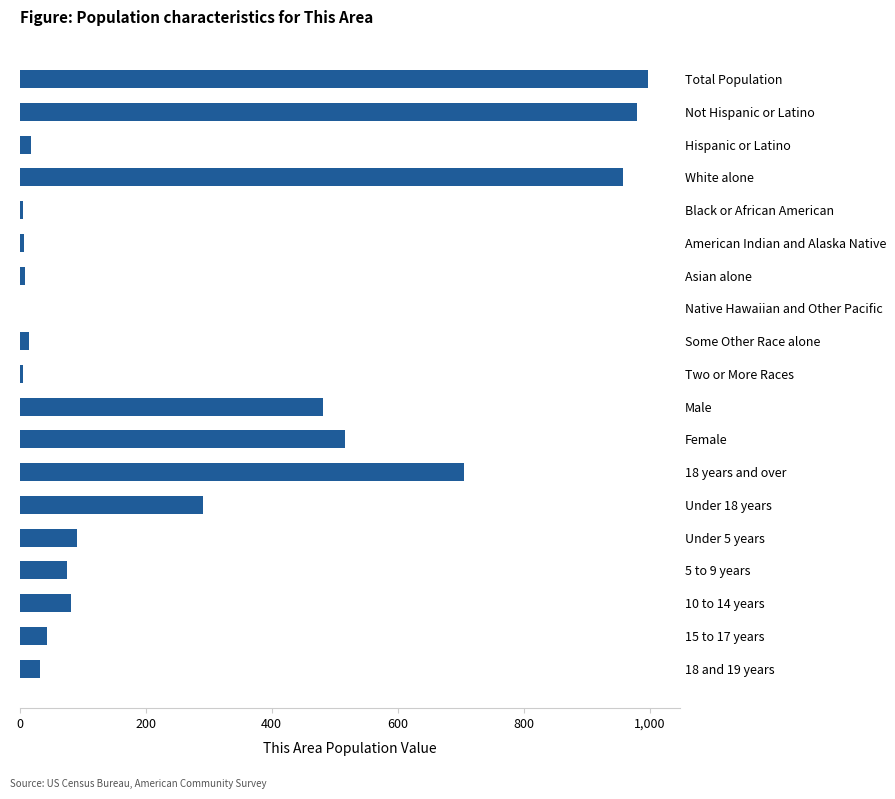

The value at 5 to 9 years is 75. True or false?

True